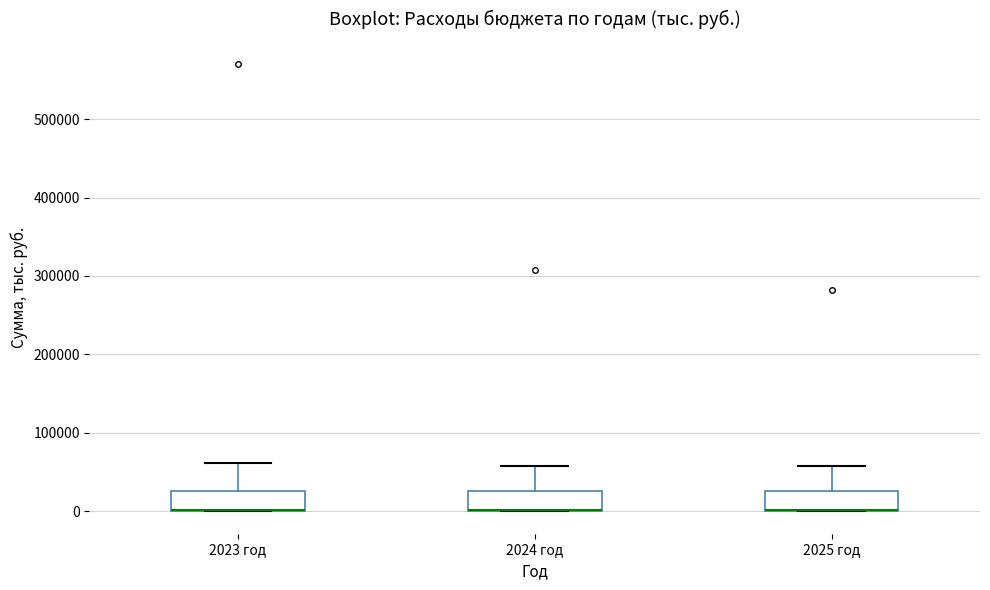

Reading left to right, transcribe this box plot: for each box, give where its median line is, the range the box spans, and where its two whiskers end, as read against the y-axis. The values are not printed on the chart, so give them approximately, as read against the axis.

2023 год: median 0 (drawn on the box's lower edge), box 0 to 30000, whiskers 0 to 60000
2024 год: median 0 (drawn on the box's lower edge), box 0 to 30000, whiskers 0 to 60000
2025 год: median 0 (drawn on the box's lower edge), box 0 to 30000, whiskers 0 to 60000